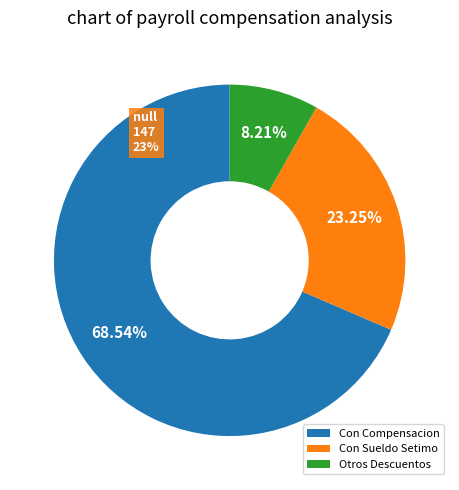

True or false: Hernandez Ramos Luis Felipe accounts for 0% of the total.

True